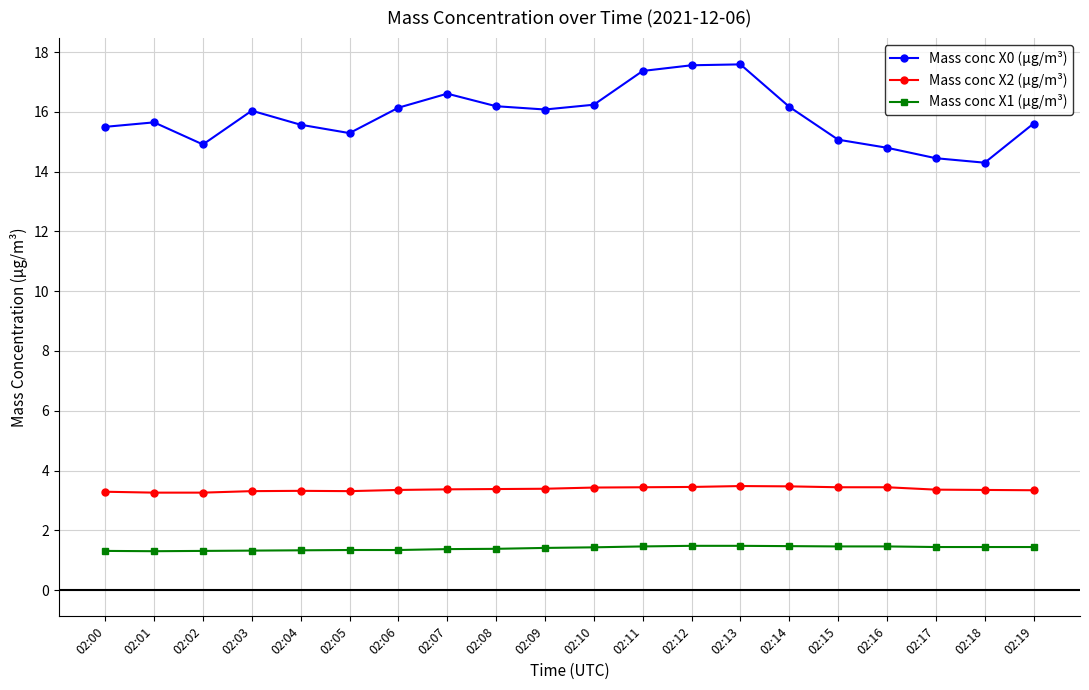

Is it true that Mass conc X1 (μg/m³) equals 0.7 at 02:09?

False